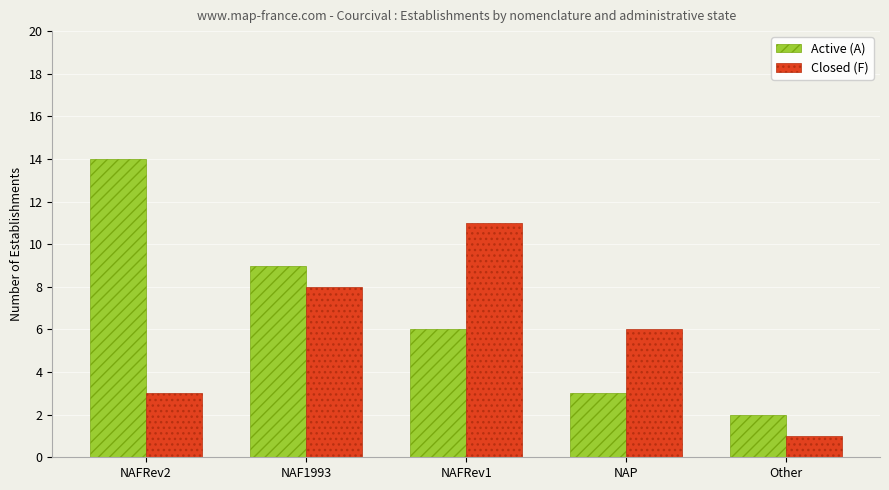

What is the sum of the Closed (F) values at NAFRev2 and Other?

4